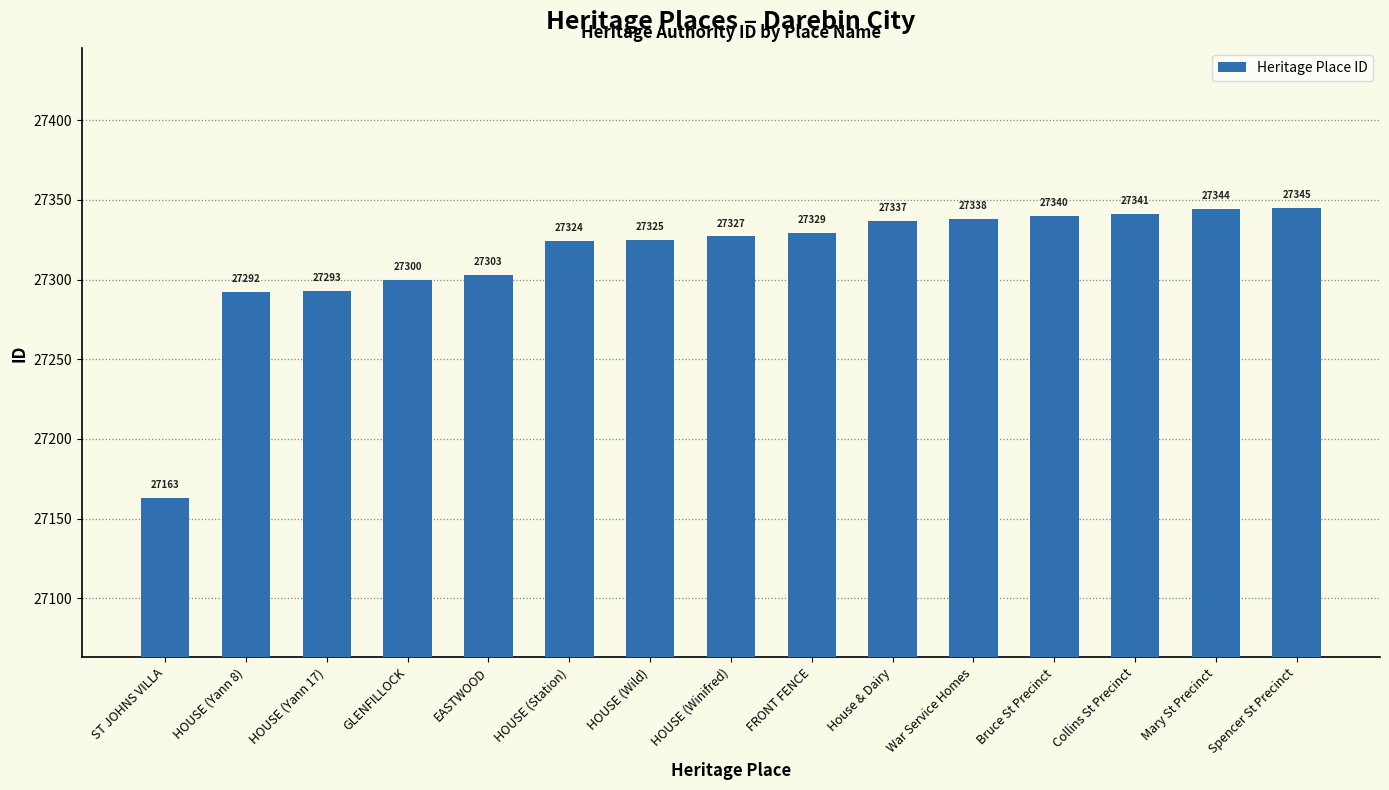

Does the chart contain stacked bars?

No